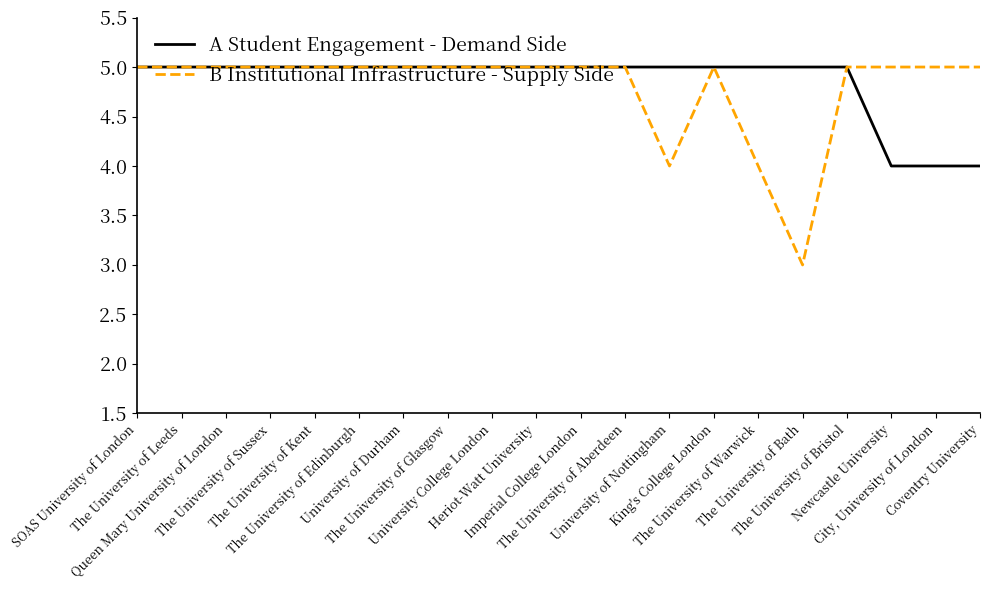

What is the highest value of the A Student Engagement - Demand Side series?

5